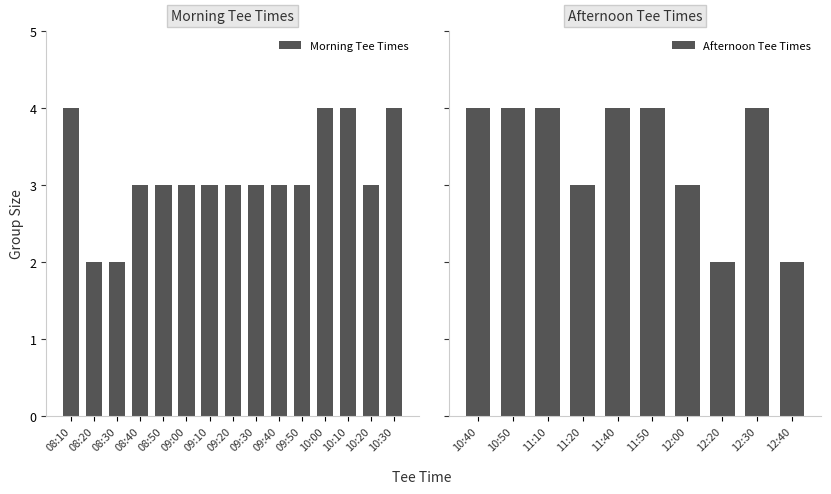

What position from the left is 09:30?

9